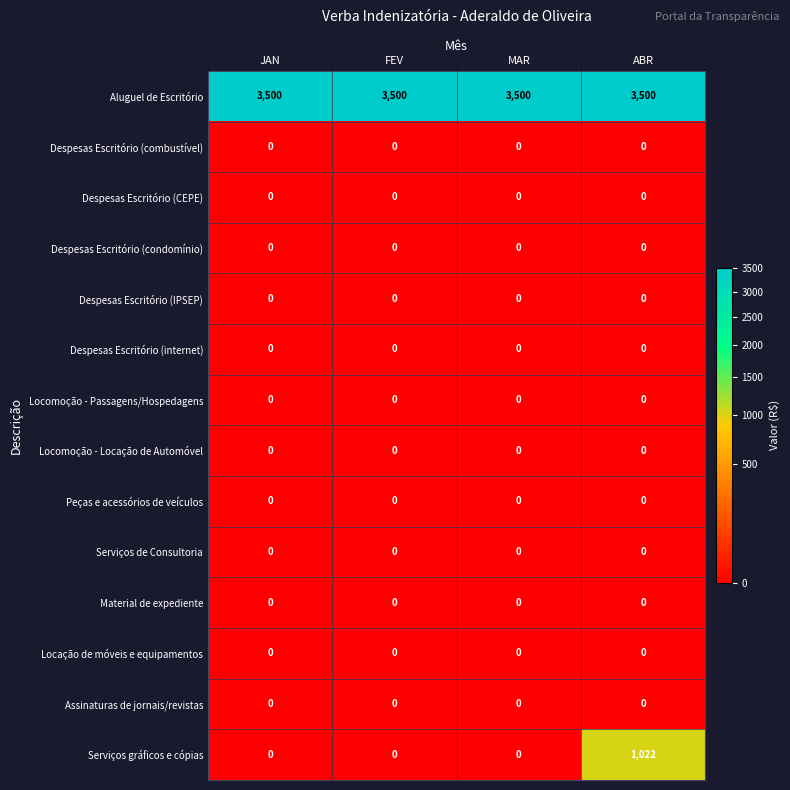

Which series has the widest spread of values?

Serviços gráficos e cópias